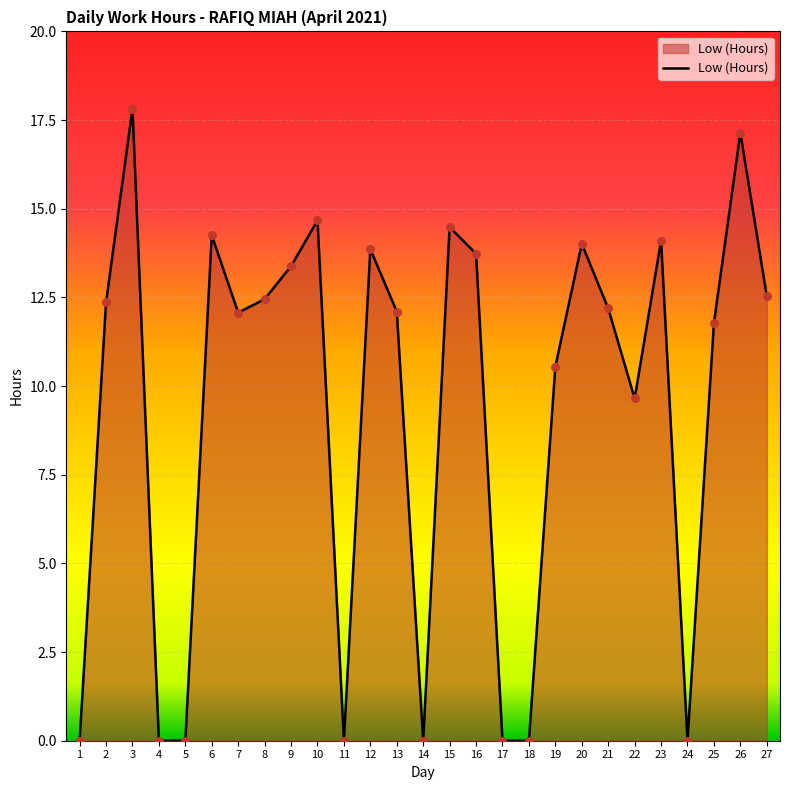

What is the change in value from 2 to 3?

+5.5